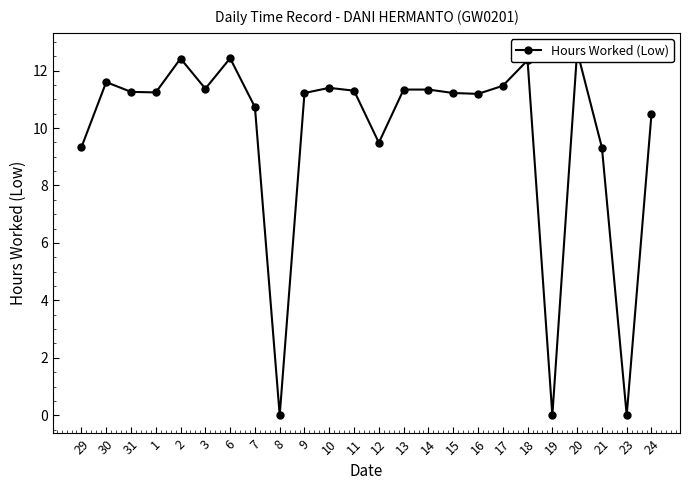

Which category has the lowest value across all series?

8